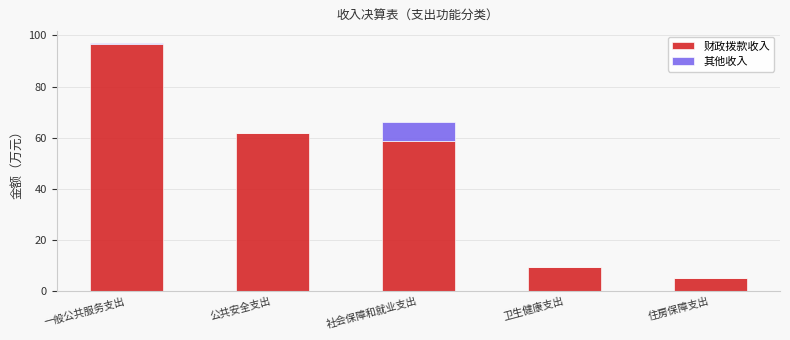

The 财政拨款收入 series shows 58.6 at 社会保障和就业支出. True or false?

True